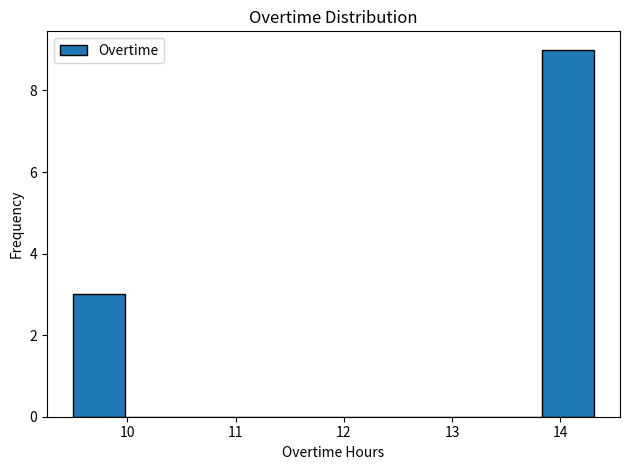

Reading left to right, transcribe this chart: for each bar, give the range it covers on the x-axis and its height. Neither the bar edges nor the heights are printed on the chart, so give them approximately, as read against the axes.

9.5 to 10.0: 3
10.0 to 10.5: 0
10.5 to 10.9: 0
10.9 to 11.4: 0
11.4 to 11.9: 0
11.9 to 12.4: 0
12.4 to 12.9: 0
12.9 to 13.3: 0
13.3 to 13.8: 0
13.8 to 14.3: 9